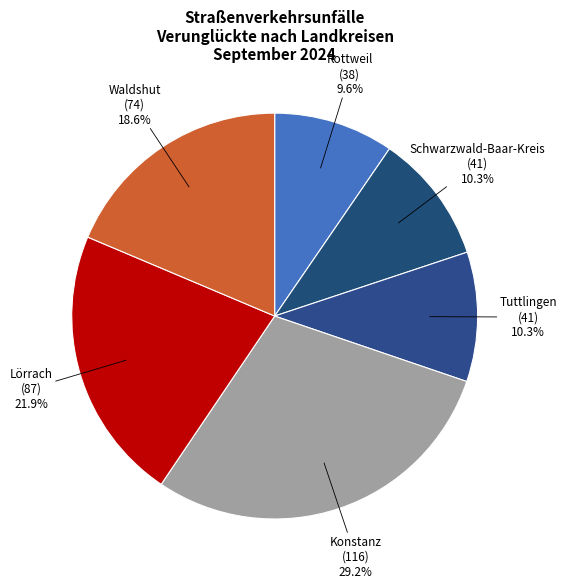

Which slice is the largest?

Konstanz